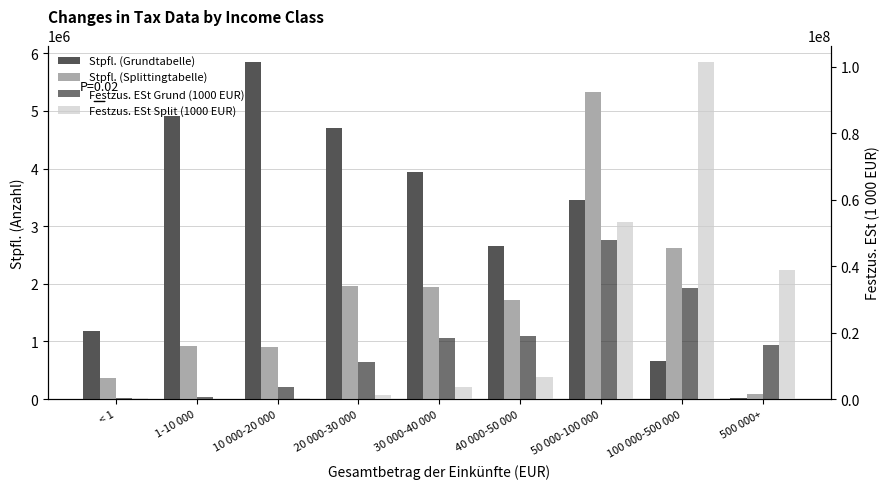

Reading left to right, what are all the values shown in this chart?

Stpfl. (Grundtabelle): 1177432	4919138	5844326	4706920	3936377	2665377	3450197	658929	26490
Stpfl. (Splittingtabelle): 369999	920820	905789	1955693	1952795	1716204	5334327	2629790	91287
Festzus. ESt Grund (1000 EUR): 244848	599351	3605320	11191687	18334251	19130785	48016105	33496155	16300236
Festzus. ESt Split (1000 EUR): 377464	148508	337314	1232467	3756900	6747118	53376145	101366836	38827396